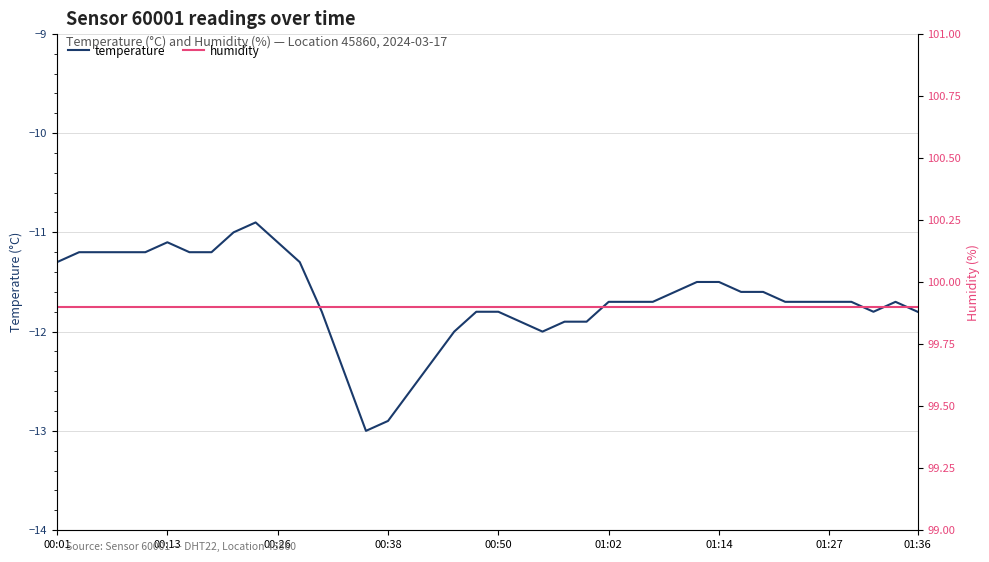

What is the sum of the humidity values at 30 and 27?

199.8